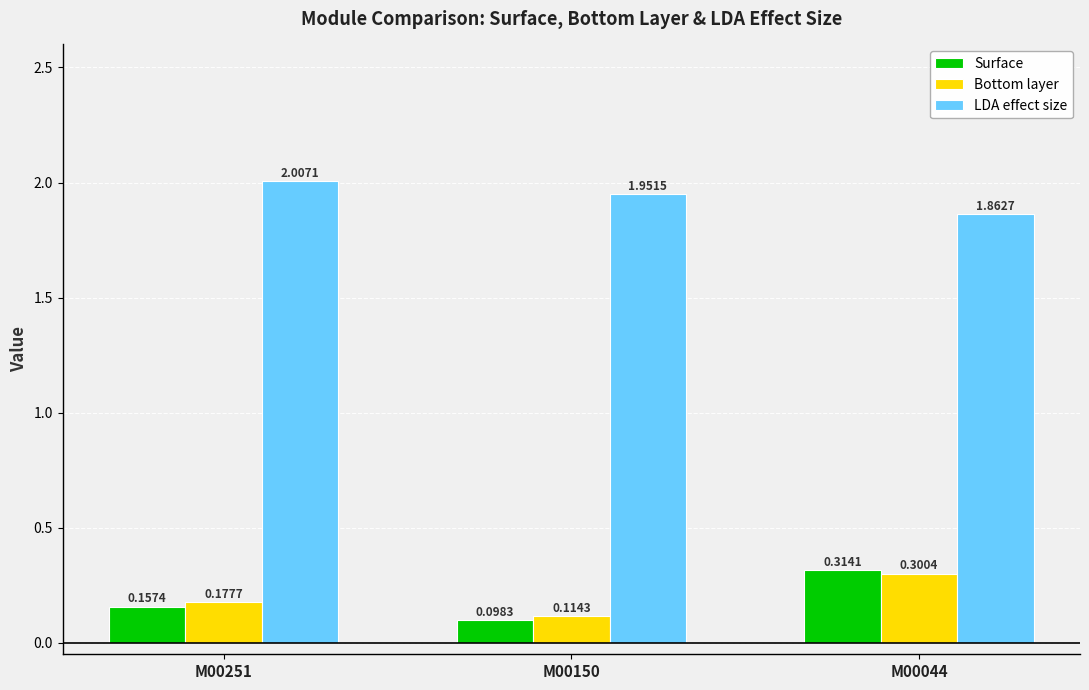

At M00251, list the series in order from largest to smallest.

LDA effect size, Bottom layer, Surface